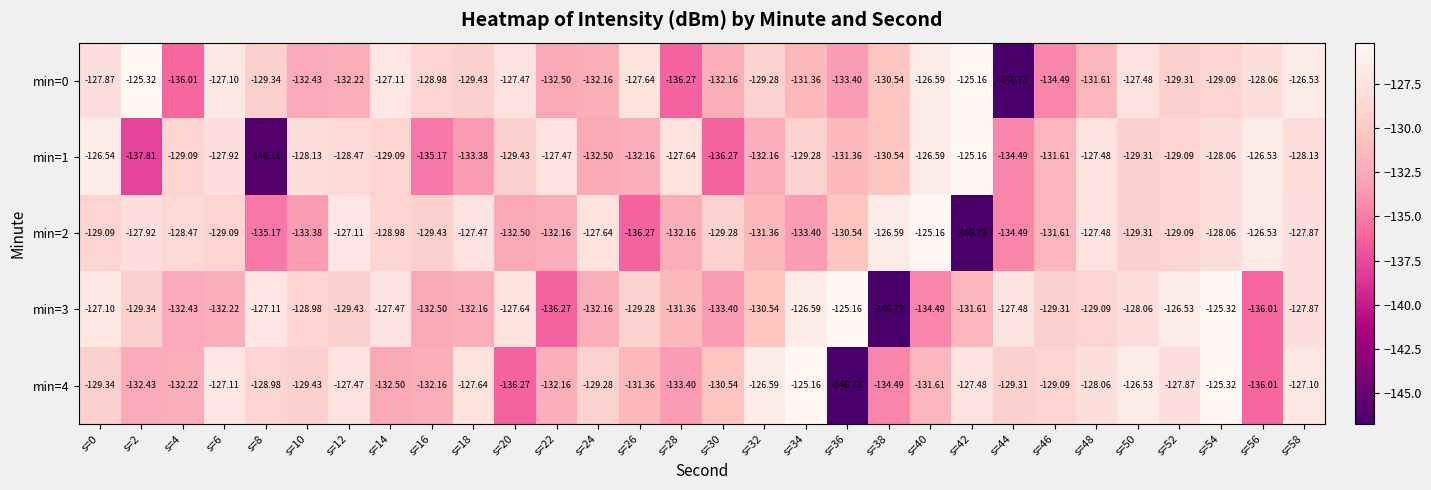

Is the value of min=0 at s=50 greater than the value of min=4 at s=24?

Yes